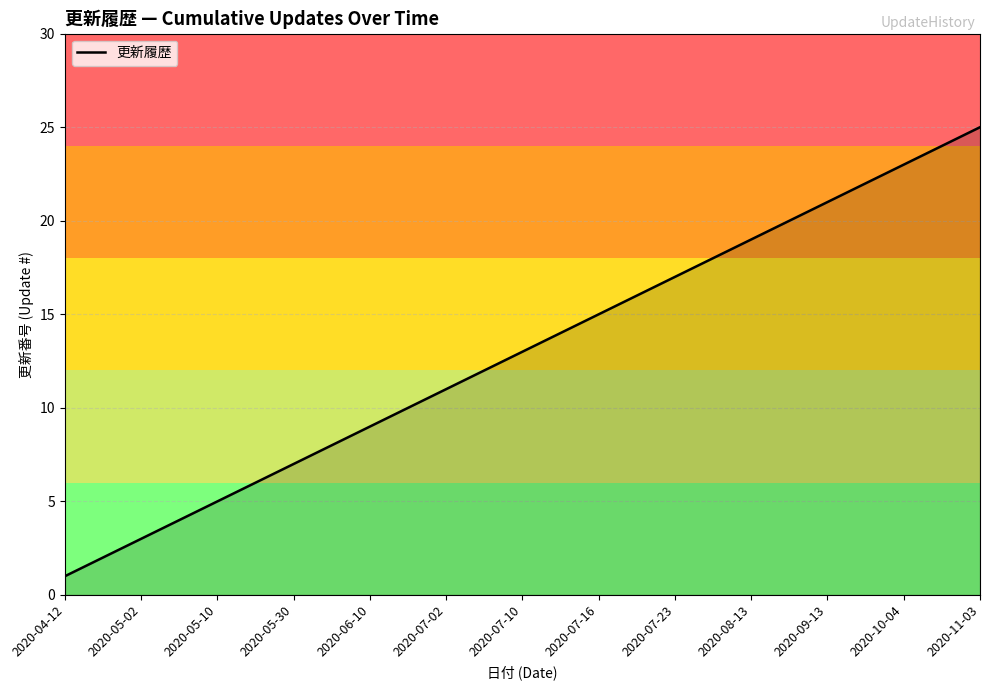

What is the maximum value shown in the chart?

25